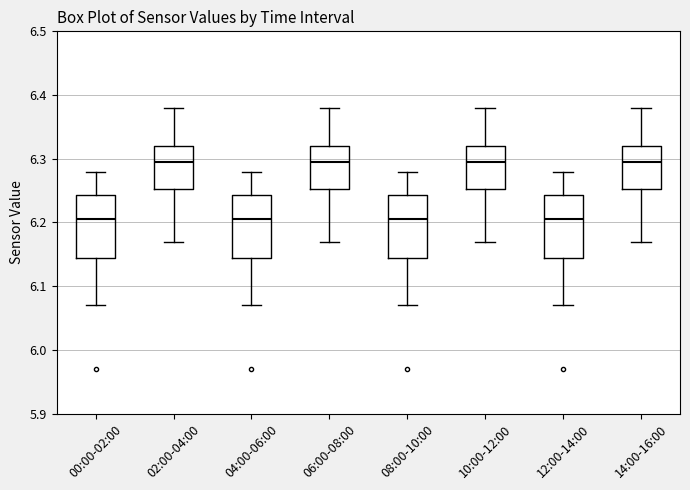

Reading left to right, read every box against the y-axis: the position of its median line, the range the box covers, and the ends of its whiskers. The values are not printed on the chart, so give them approximately, as read against the axis.

00:00-02:00: median 6.21, box 6.15 to 6.24, whiskers 6.07 to 6.28
02:00-04:00: median 6.30, box 6.25 to 6.32, whiskers 6.17 to 6.38
04:00-06:00: median 6.21, box 6.15 to 6.24, whiskers 6.07 to 6.28
06:00-08:00: median 6.30, box 6.25 to 6.32, whiskers 6.17 to 6.38
08:00-10:00: median 6.21, box 6.15 to 6.24, whiskers 6.07 to 6.28
10:00-12:00: median 6.30, box 6.25 to 6.32, whiskers 6.17 to 6.38
12:00-14:00: median 6.21, box 6.15 to 6.24, whiskers 6.07 to 6.28
14:00-16:00: median 6.30, box 6.25 to 6.32, whiskers 6.17 to 6.38